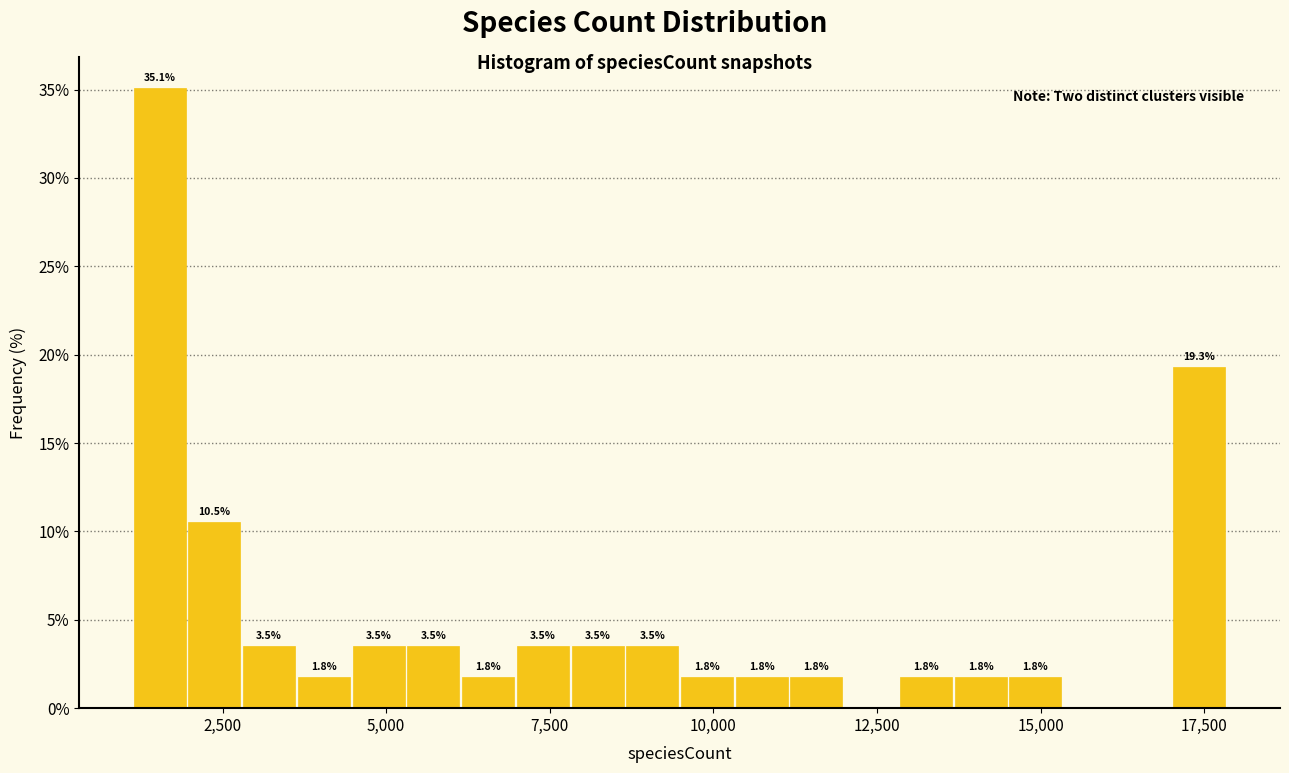

Around what value on the x-axis is the tallest bar? Give the approximate position of its centre, as read against the axis.

1500